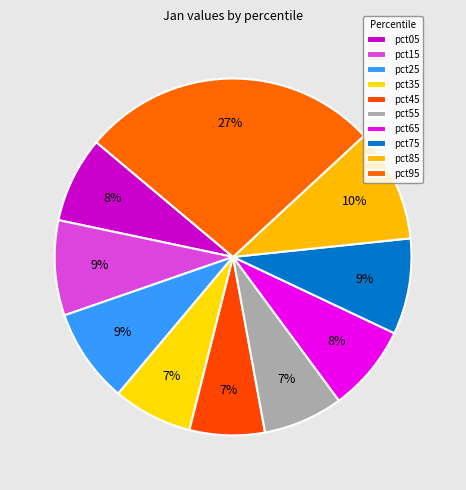

Which category has the smallest portion of the pie?

pct45